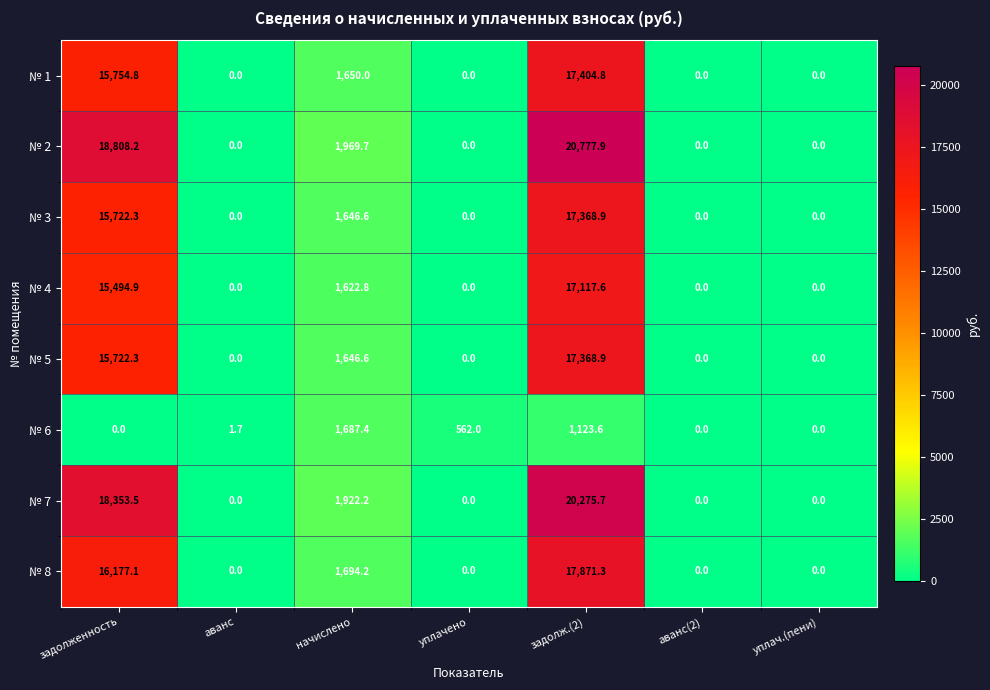

How many distinct data groups are displayed?

8